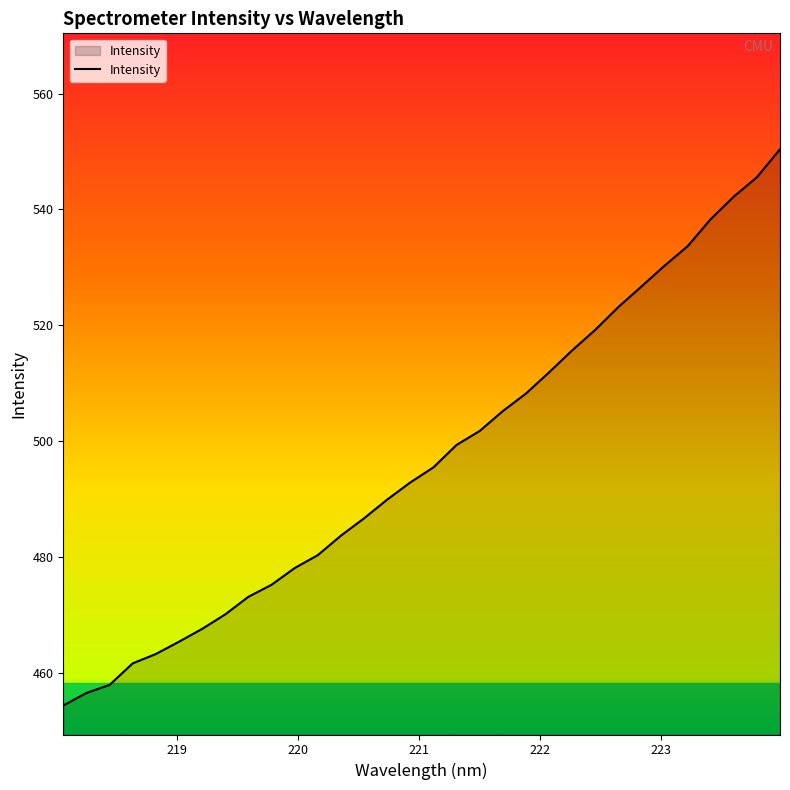

Reading right to left, extract all data points from this chart.

550.4	545.6	542.2	538.3	533.6	530.3	526.7	523.1	519.2	515.7	511.9	508.2	505.2	501.8	499.4	495.5	492.9	489.9	486.7	483.7	480.3	478.1	475.2	473.1	470.1	467.6	465.4	463.3	461.7	457.9	456.5	454.4